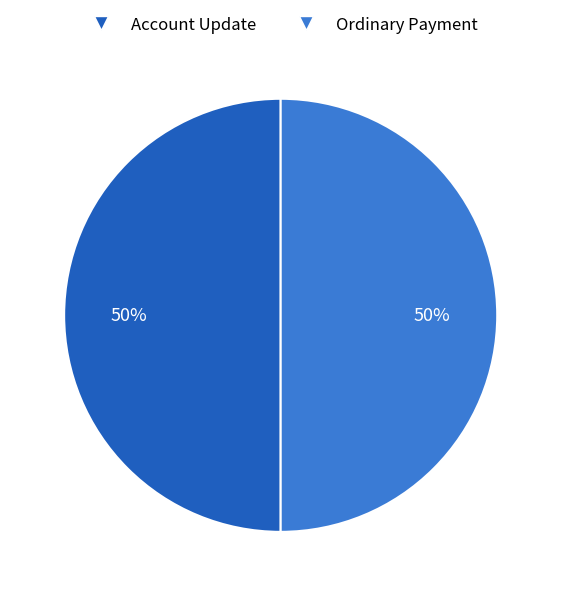

What percentage is the Ordinary Payment slice, to the nearest percent?

50%